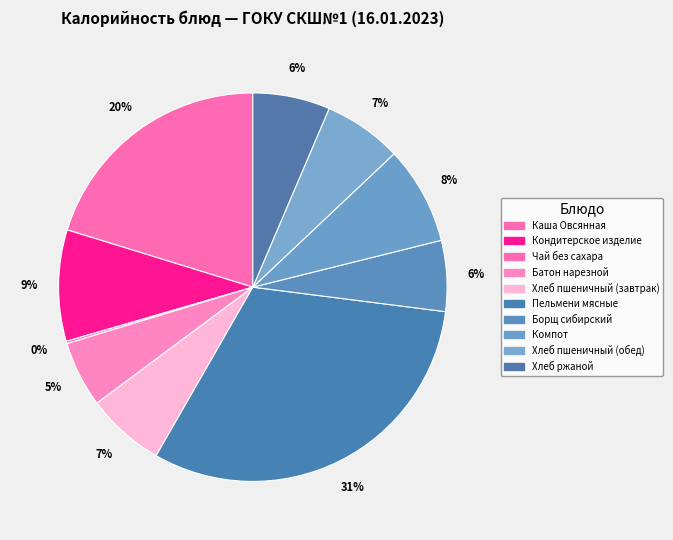

Is there a majority slice in this chart?

No